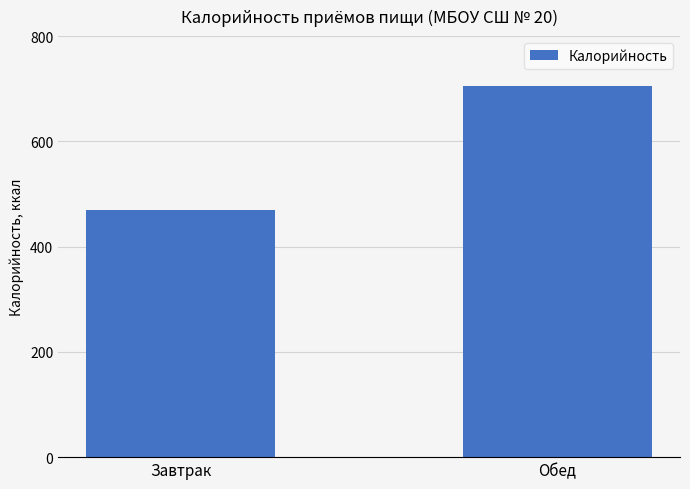

What is the label of the 2nd bar from the left?

Обед